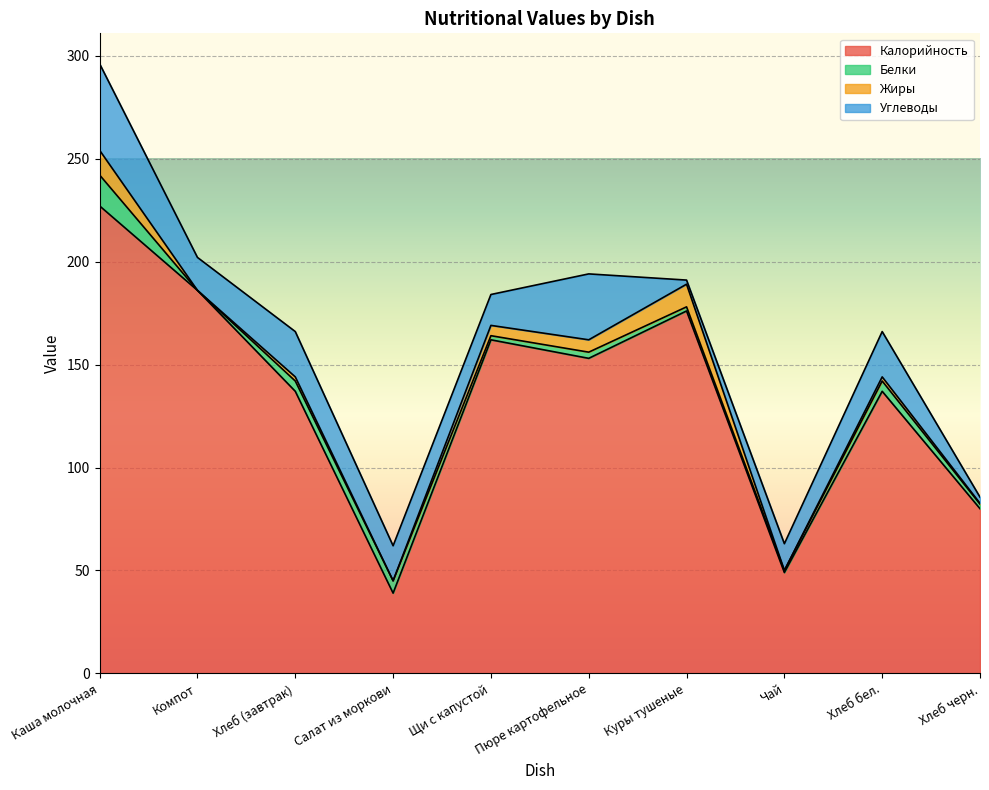

Between Пюре картофельное and Хлеб черн., which is larger?

Пюре картофельное